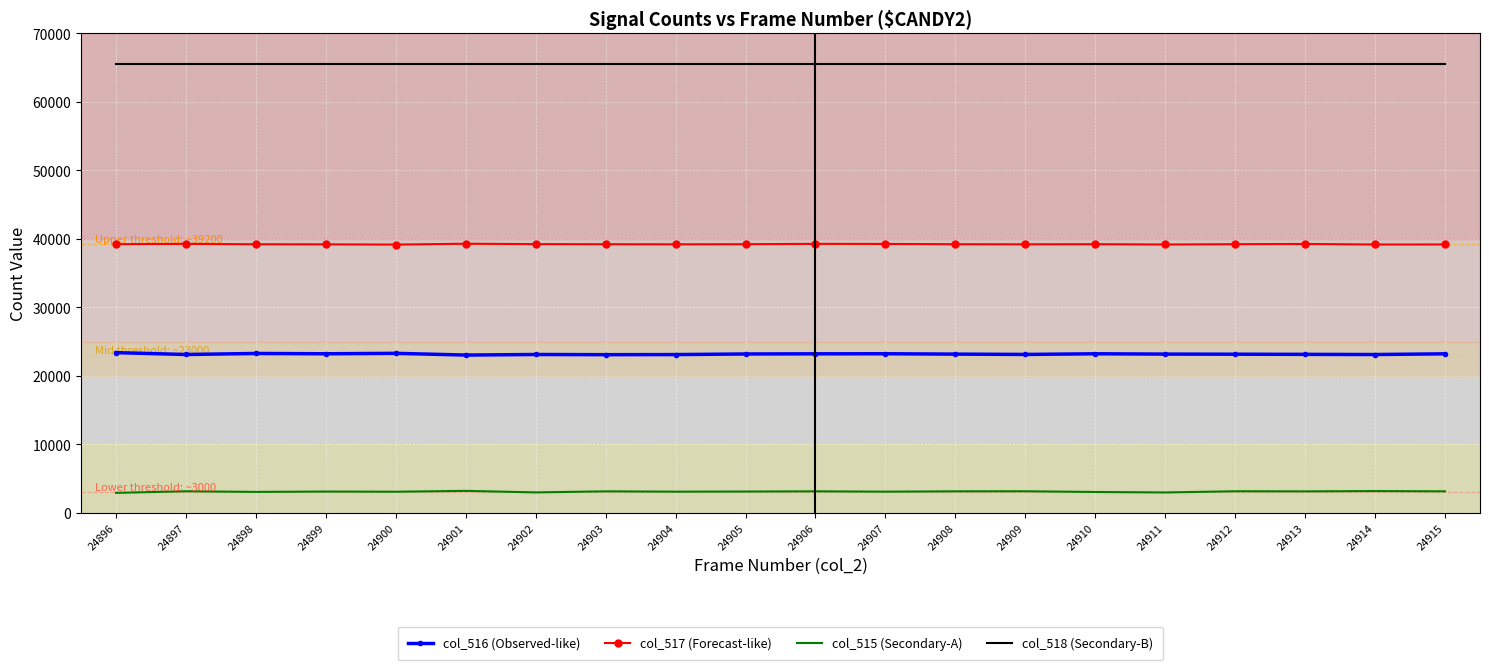

True or false: col_518 (Secondary-B) and col_515 (Secondary-A) cross at least once.

False